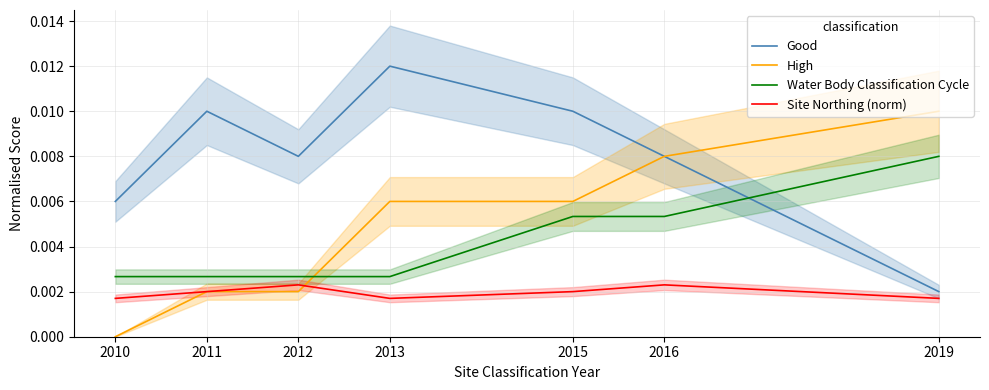

Between 2011 and 2012, which series saw the biggest shift?

Good